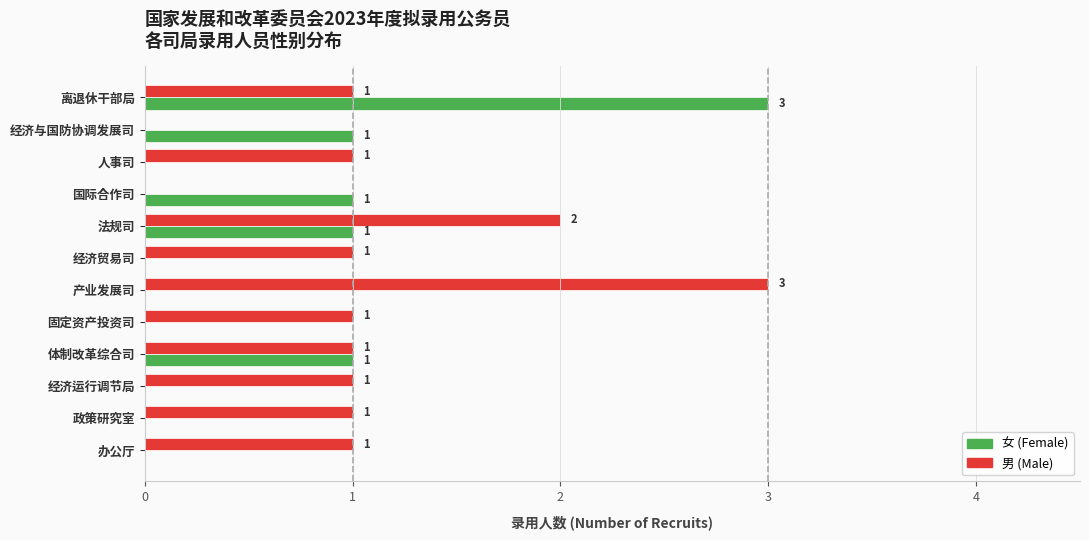

What are all the series names shown in the legend?

女 (Female), 男 (Male)